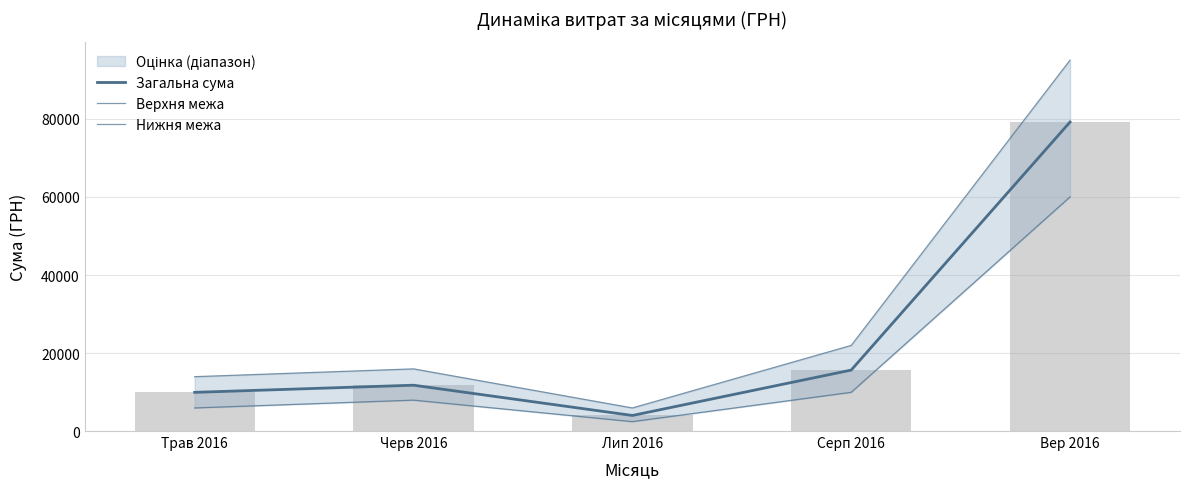

List the labels in order of Загальна сума value, largest first.

Вер 2016, Серп 2016, Черв 2016, Трав 2016, Лип 2016